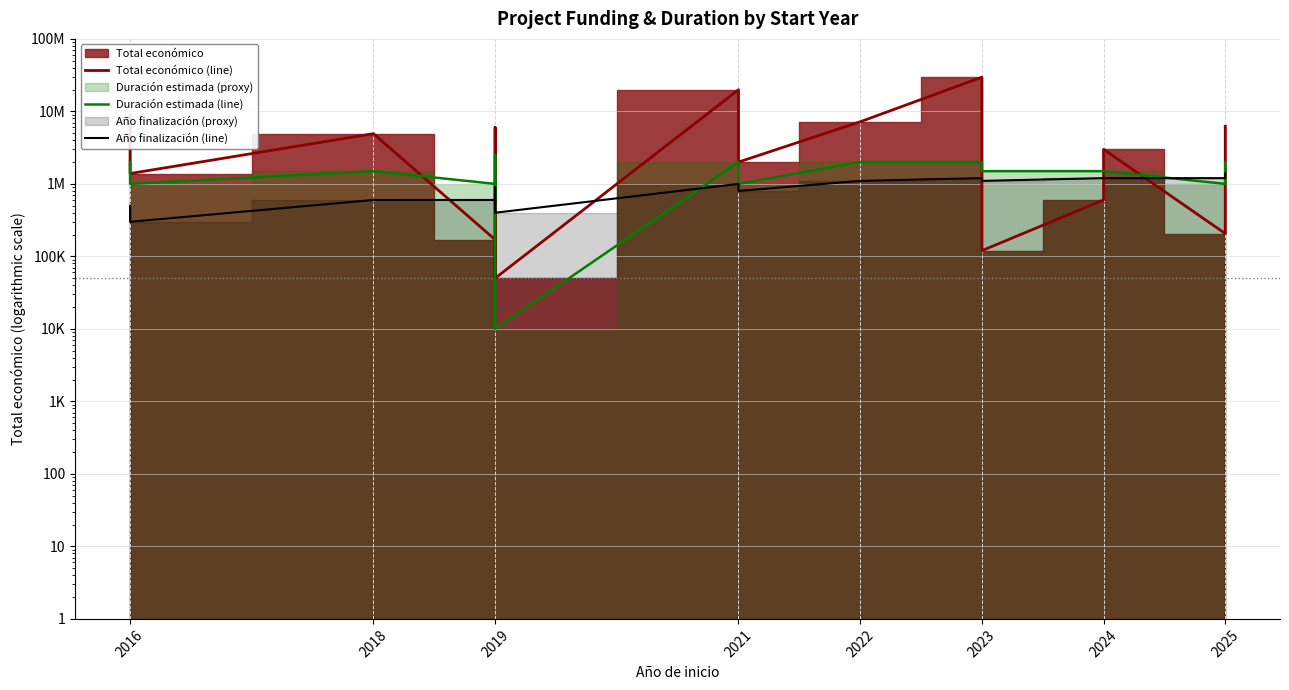

Count the number of categories in the chart.

19